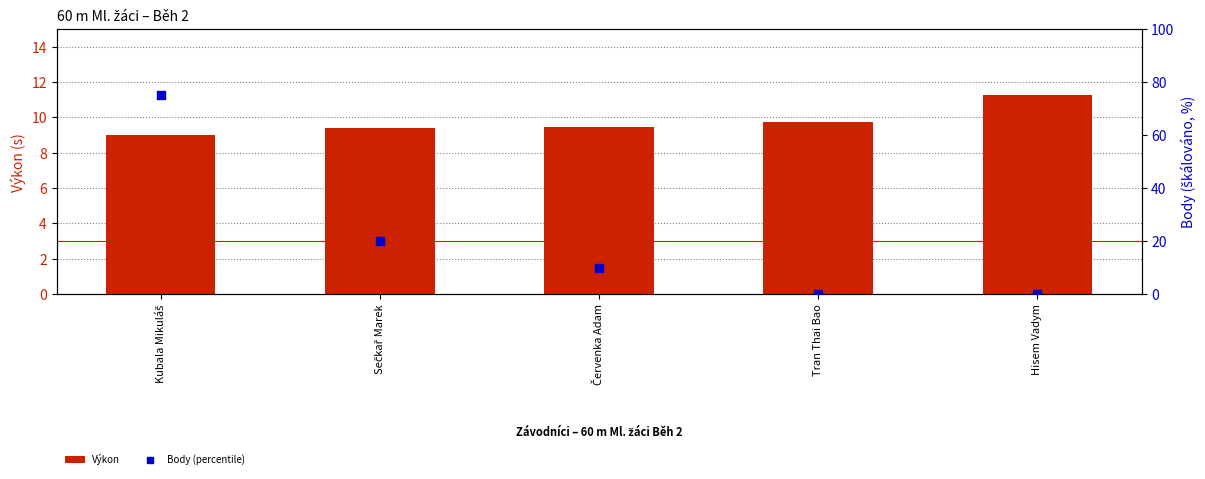

Which series reaches the maximum Y coordinate?

Body (percentile)